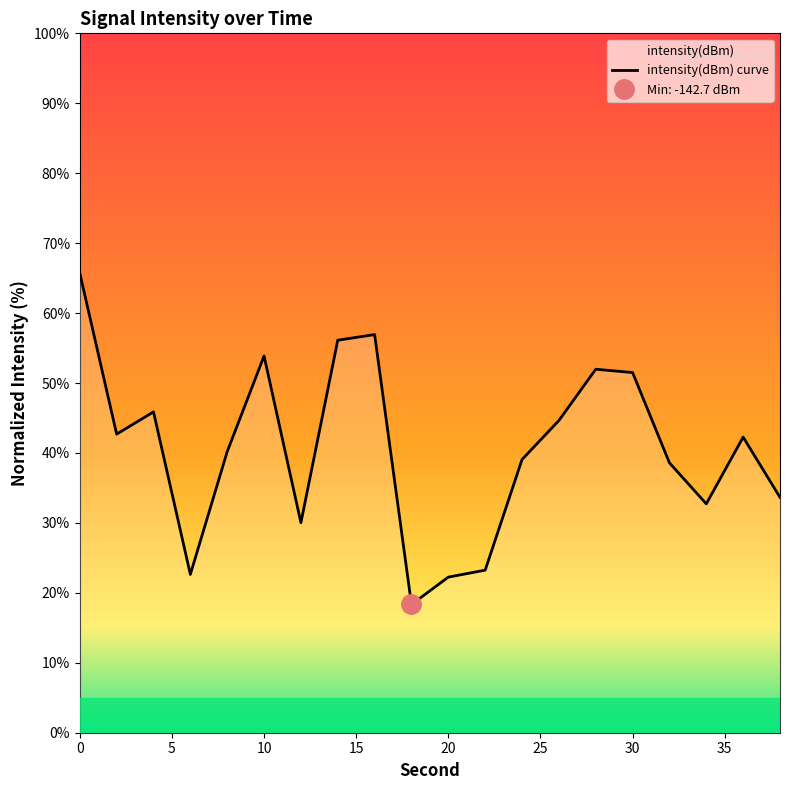

What is the change in value from 12 to 22?

-6.8